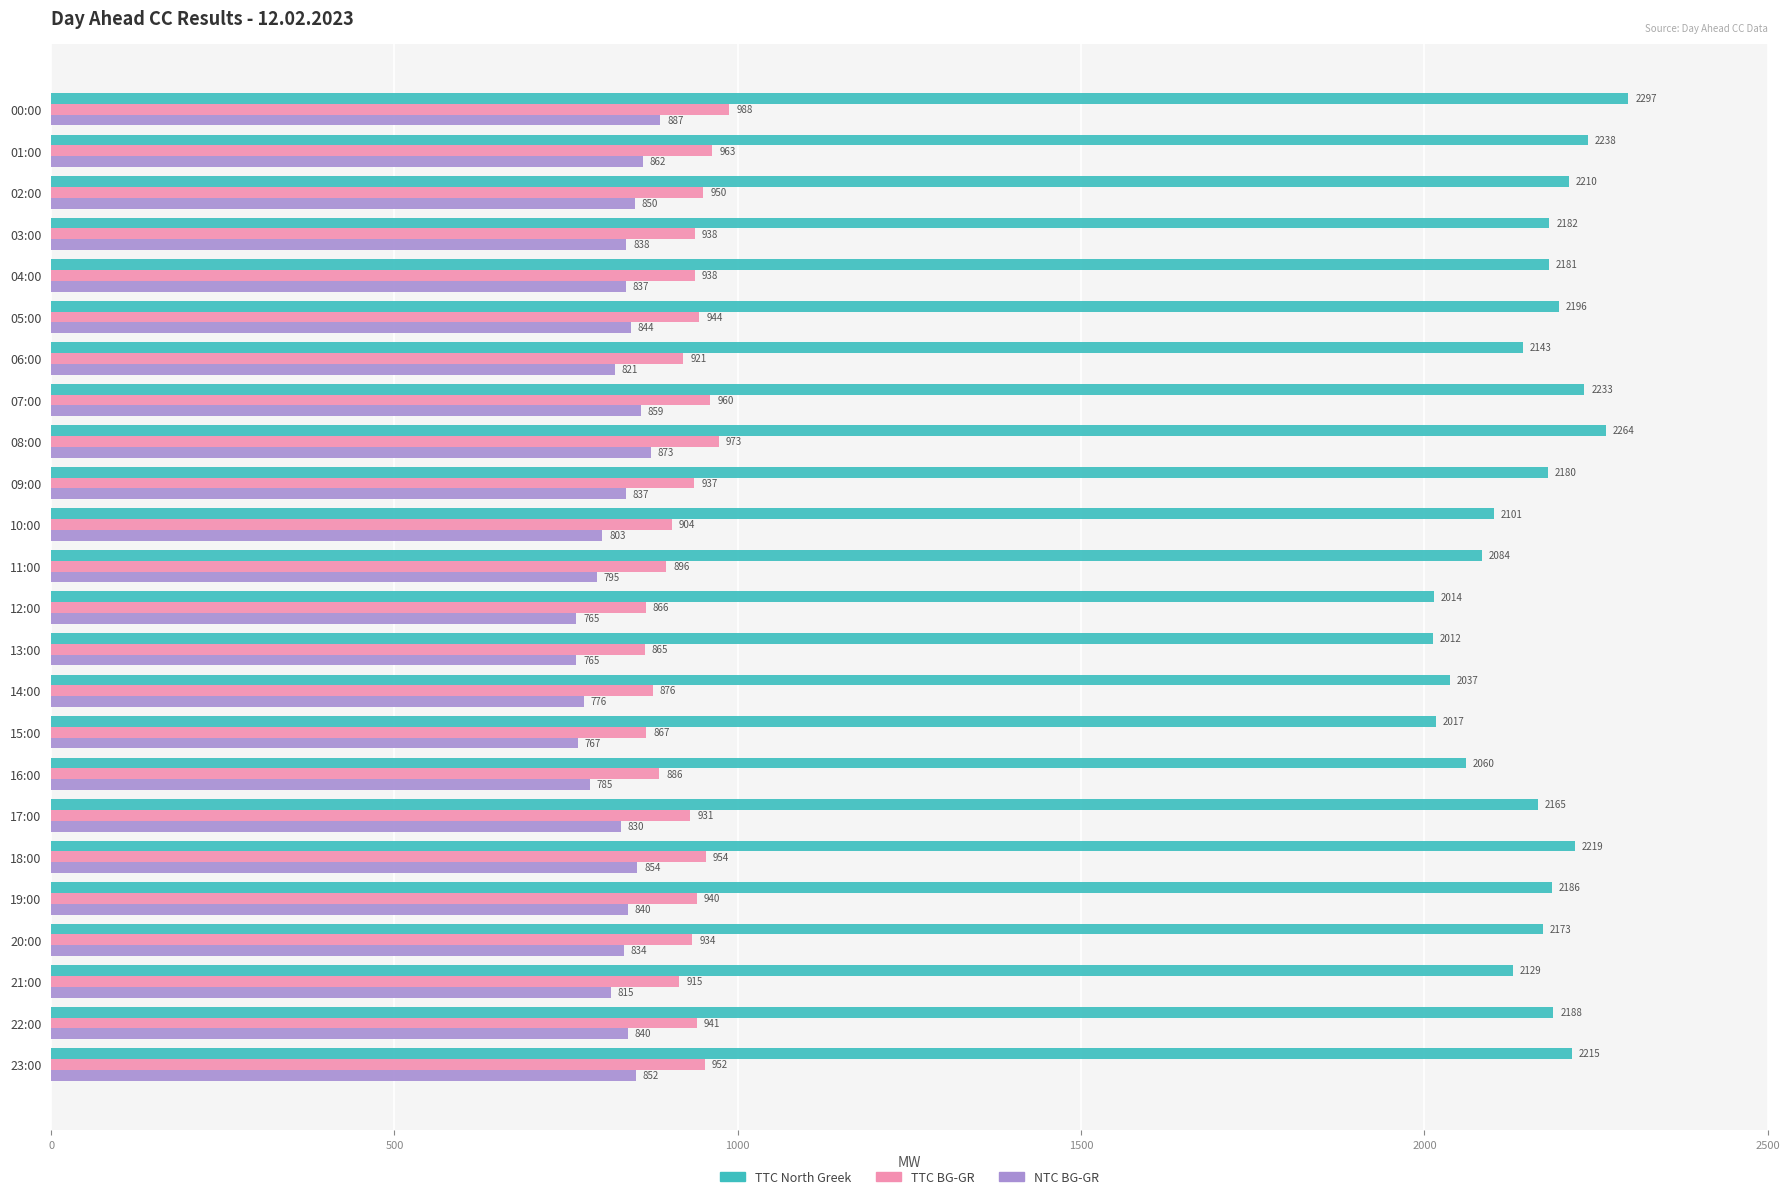

Which series has the largest total across all categories?

TTC North Greek